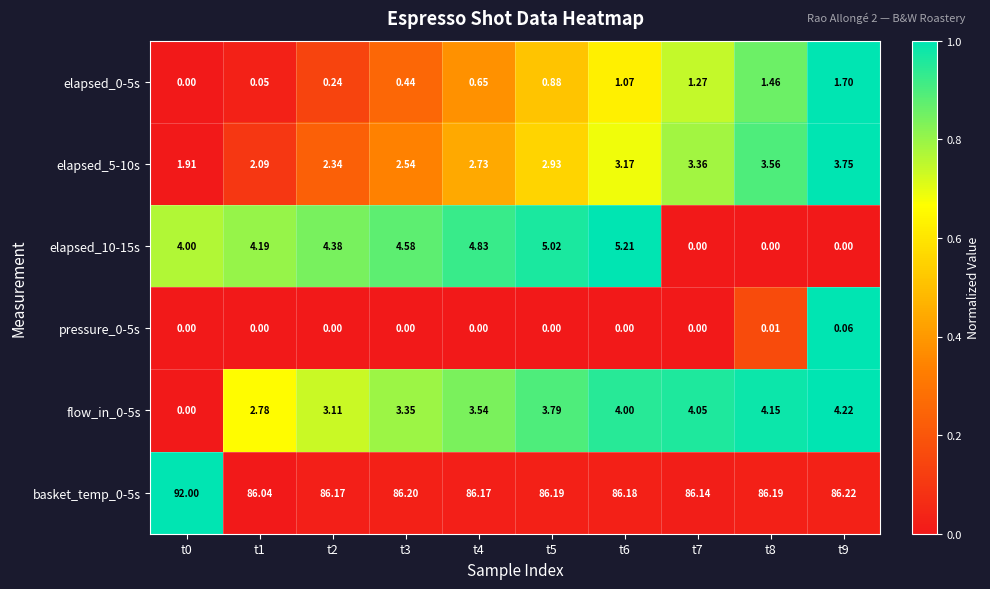

Which series changed the most between t3 and t4?

elapsed_10-15s